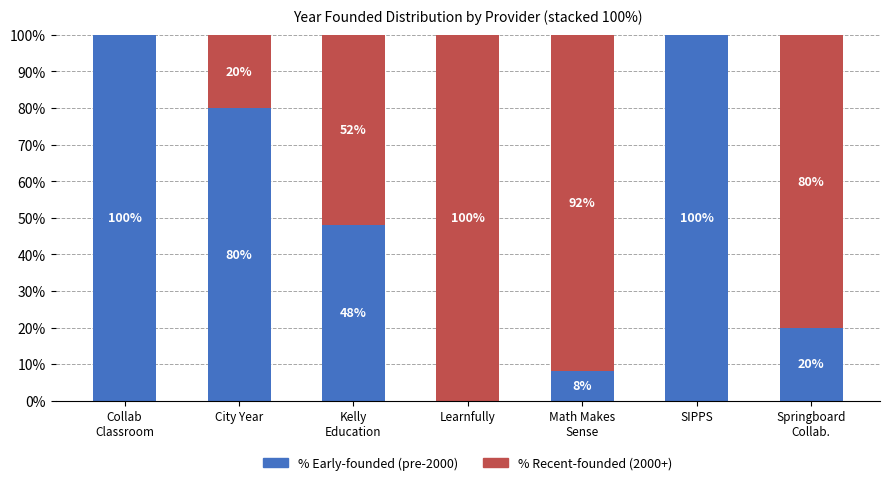

Are the bars grouped side by side (vs. stacked)?

No